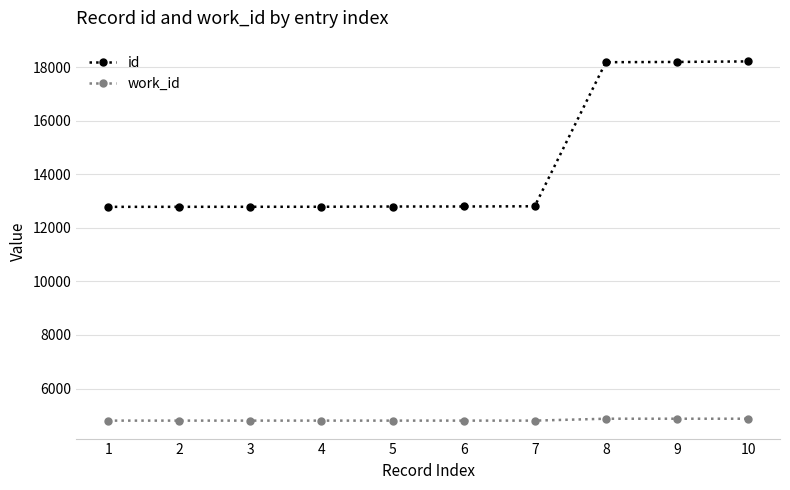

Rank the series by their maximum value, from lowest to highest.

work_id, id